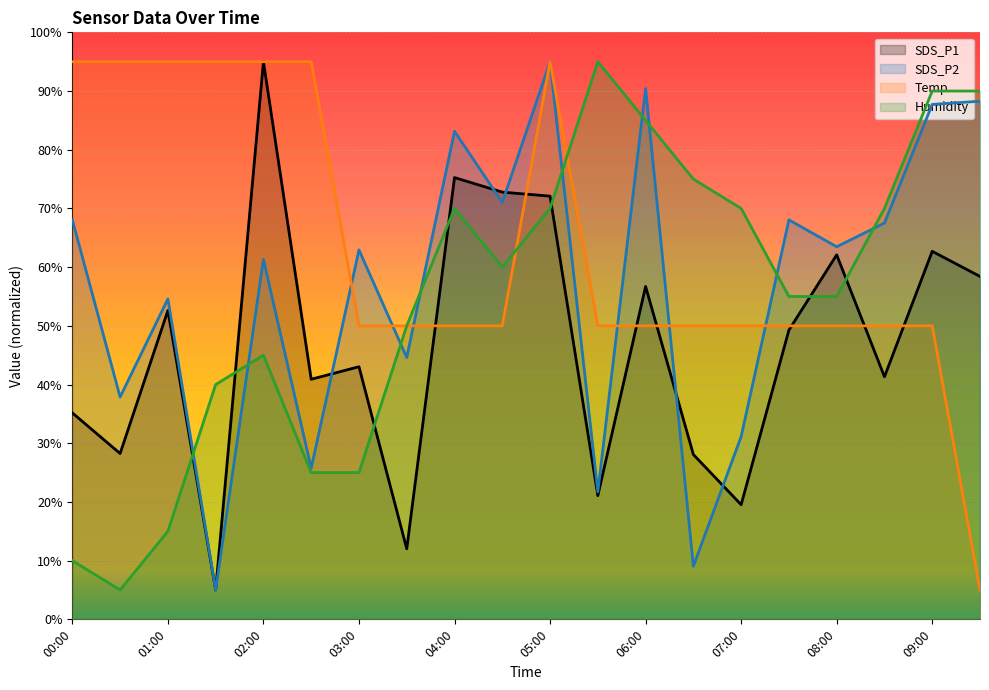

In Humidity, how many points are lower than both neighbors (excluding endpoints)?

2